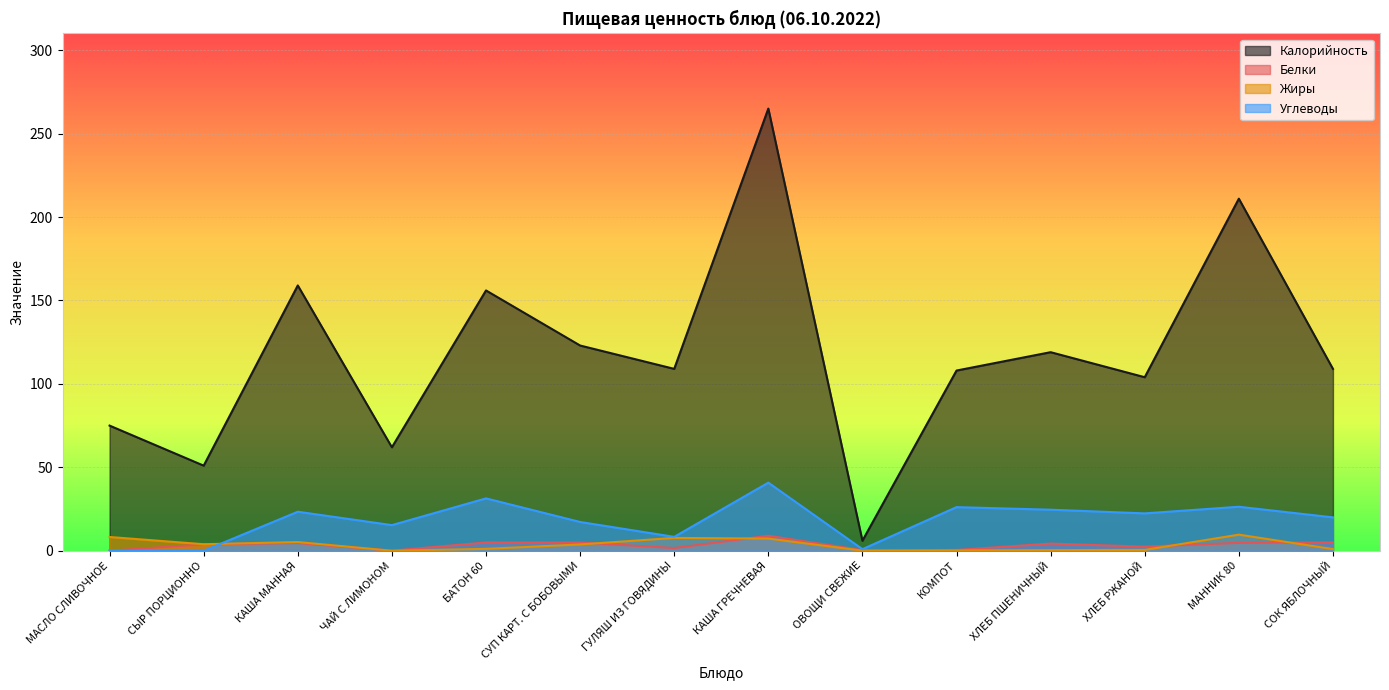

Reading left to right, transcribe all the data shown in this chart.

Калорийность: МАСЛО СЛИВОЧНОЕ=75.0	СЫР ПОРЦИОННО=51.0	КАША МАННАЯ=159.0	ЧАЙ С ЛИМОНОМ=62.0	БАТОН 60=156.0	СУП КАРТ. С БОБОВЫМИ=123.0	ГУЛЯШ ИЗ ГОВЯДИНЫ=109.0	КАША ГРЕЧНЕВАЯ=265.0	ОВОЩИ СВЕЖИЕ=6.0	КОМПОТ=108.0	ХЛЕБ ПШЕНИЧНЫЙ=119.0	ХЛЕБ РЖАНОЙ=104.0	МАННИК 80=211.0	СОК ЯБЛОЧНЫЙ=109.0
Белки: МАСЛО СЛИВОЧНОЕ=0.1	СЫР ПОРЦИОННО=3.8	КАША МАННАЯ=4.6	ЧАЙ С ЛИМОНОМ=0.1	БАТОН 60=5.0	СУП КАРТ. С БОБОВЫМИ=4.9	ГУЛЯШ ИЗ ГОВЯДИНЫ=1.6	КАША ГРЕЧНЕВАЯ=9.0	ОВОЩИ СВЕЖИЕ=0.3	КОМПОТ=0.5	ХЛЕБ ПШЕНИЧНЫЙ=4.3	ХЛЕБ РЖАНОЙ=2.5	МАННИК 80=4.8	СОК ЯБЛОЧНЫЙ=5.0
Жиры: МАСЛО СЛИВОЧНОЕ=8.2	СЫР ПОРЦИОННО=3.9	КАША МАННАЯ=5.2	ЧАЙ С ЛИМОНОМ=0.0	БАТОН 60=1.1	СУП КАРТ. С БОБОВЫМИ=3.8	ГУЛЯШ ИЗ ГОВЯДИНЫ=7.7	КАША ГРЕЧНЕВАЯ=7.3	ОВОЩИ СВЕЖИЕ=0.1	КОМПОТ=0.2	ХЛЕБ ПШЕНИЧНЫЙ=0.4	ХЛЕБ РЖАНОЙ=0.5	МАННИК 80=9.7	СОК ЯБЛОЧНЫЙ=1.0
Углеводы: МАСЛО СЛИВОЧНОЕ=0.1	СЫР ПОРЦИОННО=0.0	КАША МАННАЯ=23.4	ЧАЙ С ЛИМОНОМ=15.4	БАТОН 60=31.4	СУП КАРТ. С БОБОВЫМИ=17.2	ГУЛЯШ ИЗ ГОВЯДИНЫ=8.3	КАША ГРЕЧНЕВАЯ=40.8	ОВОЩИ СВЕЖИЕ=0.9	КОМПОТ=26.1	ХЛЕБ ПШЕНИЧНЫЙ=24.6	ХЛЕБ РЖАНОЙ=22.4	МАННИК 80=26.4	СОК ЯБЛОЧНЫЙ=20.0